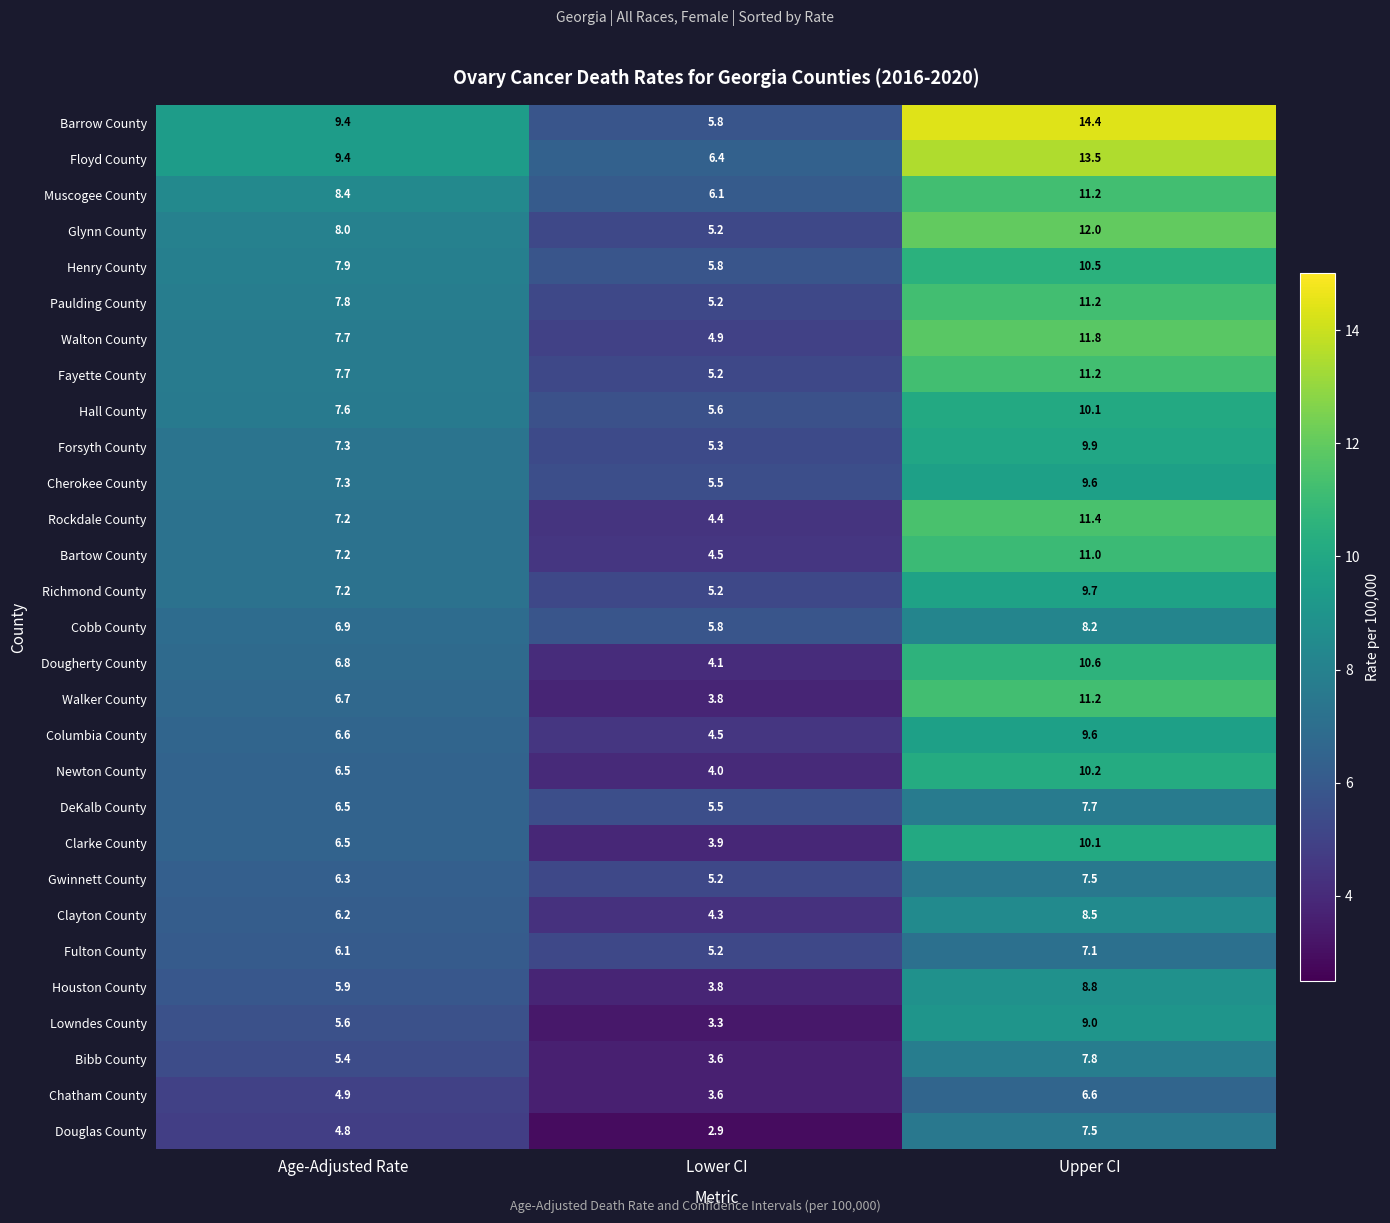

The DeKalb County series shows 7.7 at Upper CI. True or false?

True